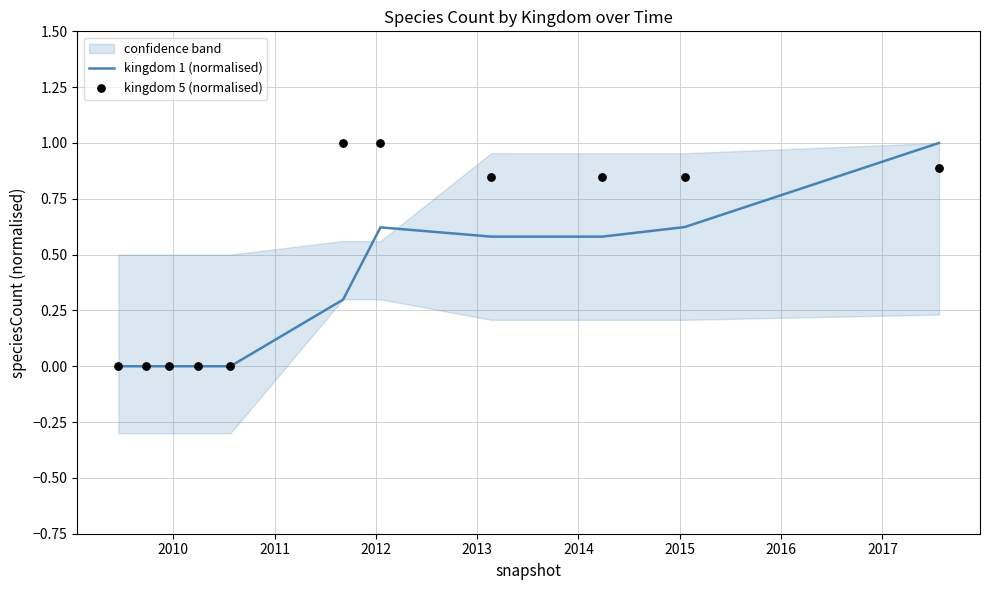

Which series has the widest spread of Y values?

kingdom 1 (normalised)